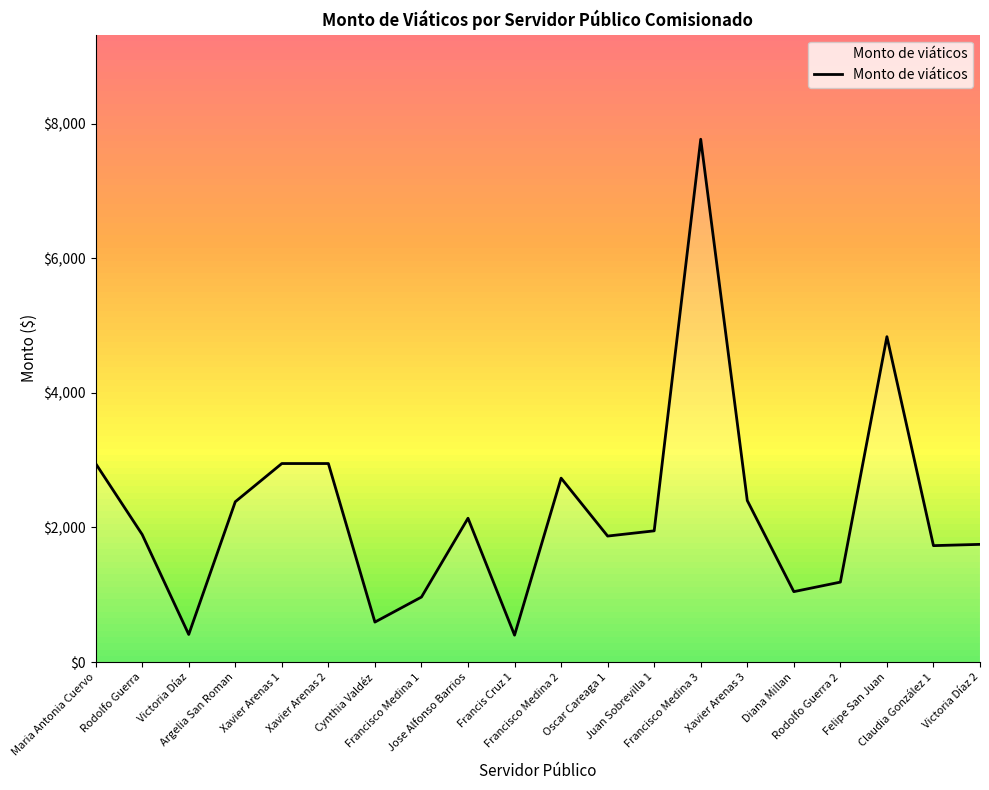

Is it true that the value at Rodolfo Guerra 2 is 289.2?

False